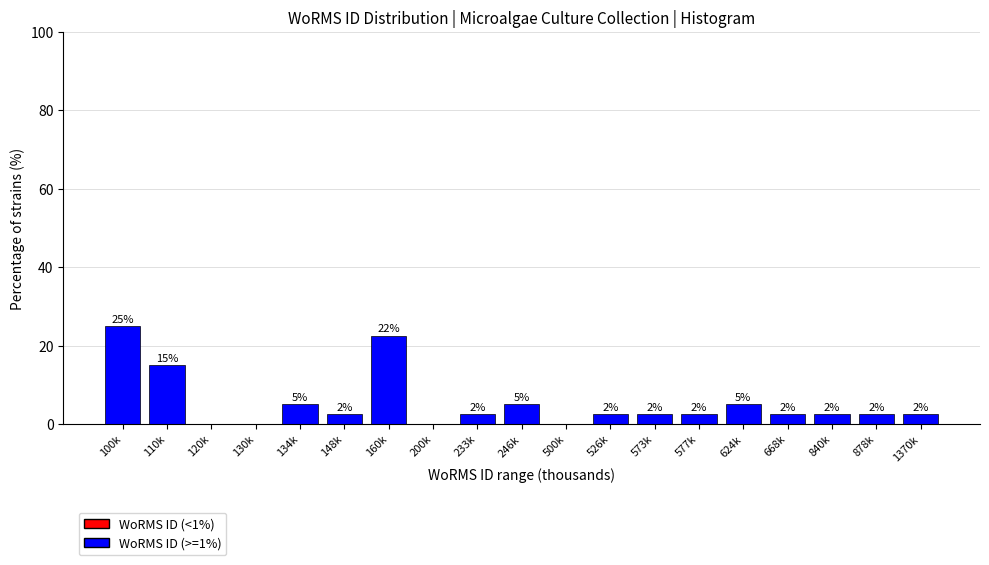

Are the bars horizontal?

No